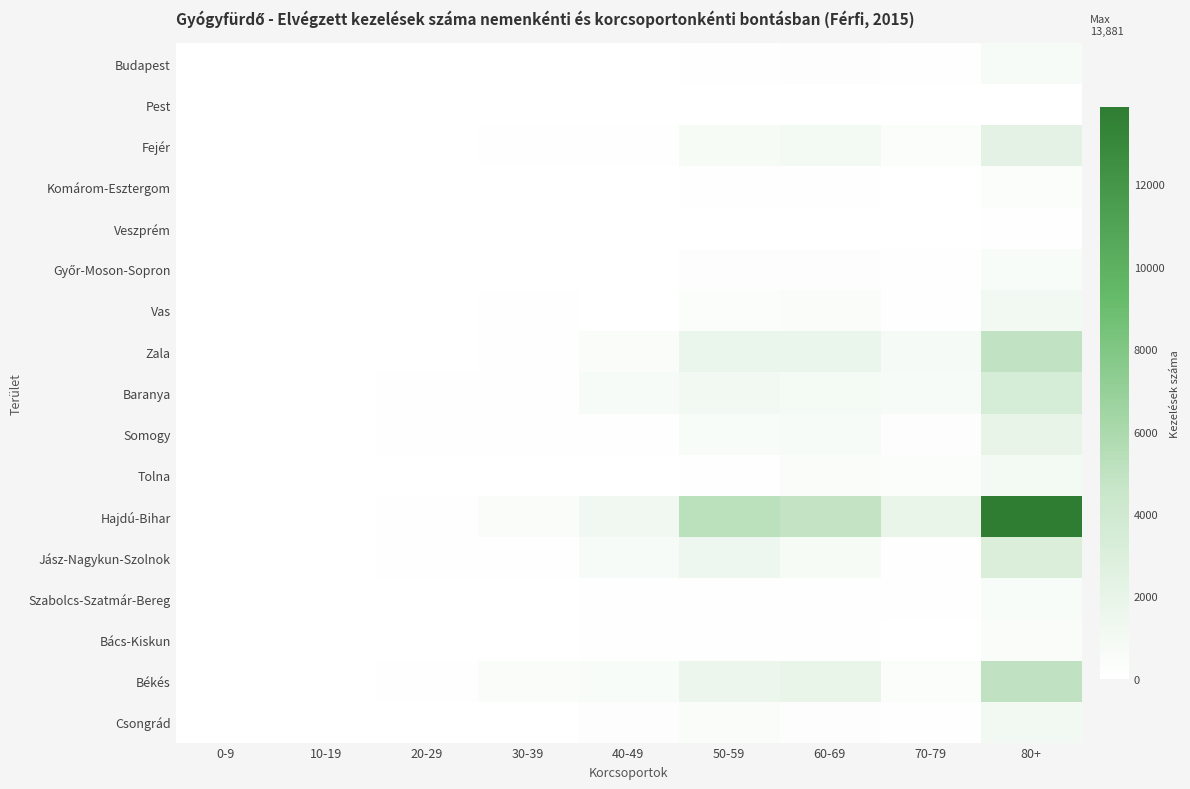

Between 30-39 and 50-59, which series saw the biggest shift?

Hajdú-Bihar